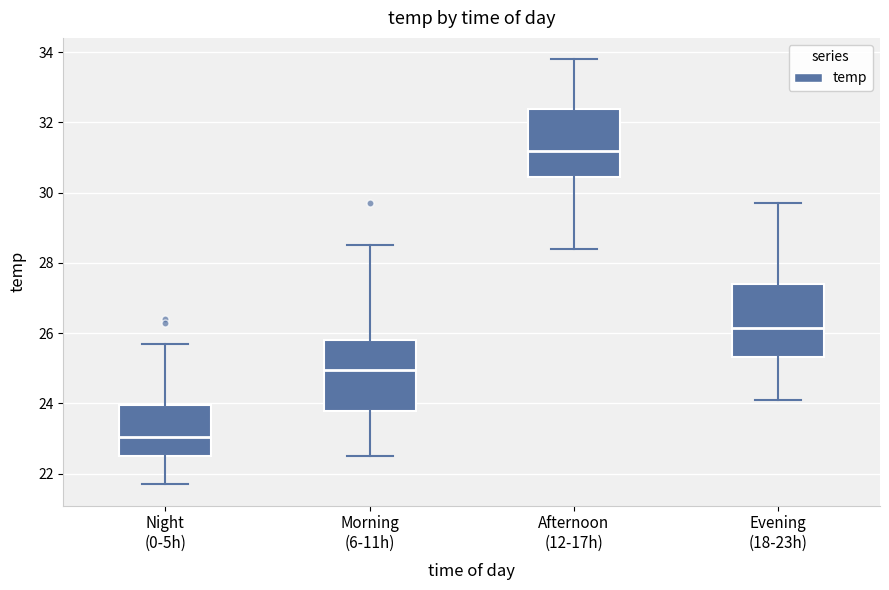

Reading left to right, read every box against the y-axis: the position of its median line, the range the box covers, and the ends of its whiskers. The values are not printed on the chart, so give them approximately, as read against the axis.

Night (0-5h): median 23.0, box 22.6 to 24.0, whiskers 21.8 to 25.8
Morning (6-11h): median 25.0, box 23.8 to 25.8, whiskers 22.6 to 28.6
Afternoon (12-17h): median 31.2, box 30.4 to 32.4, whiskers 28.4 to 33.8
Evening (18-23h): median 26.2, box 25.4 to 27.4, whiskers 24.2 to 29.8